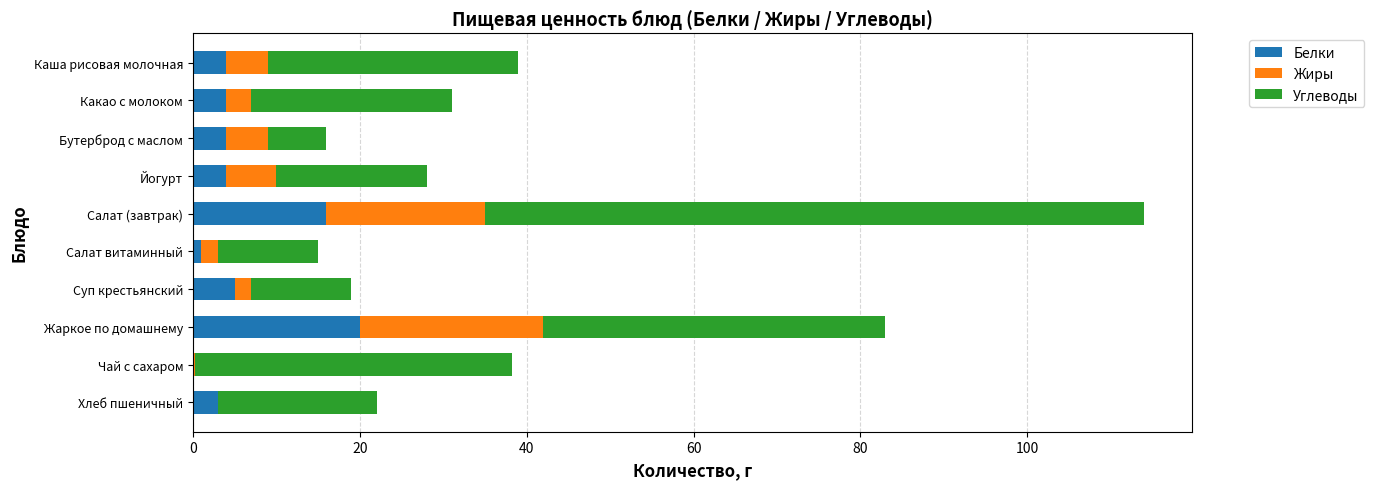

What is the highest value of the Белки series?

20.0